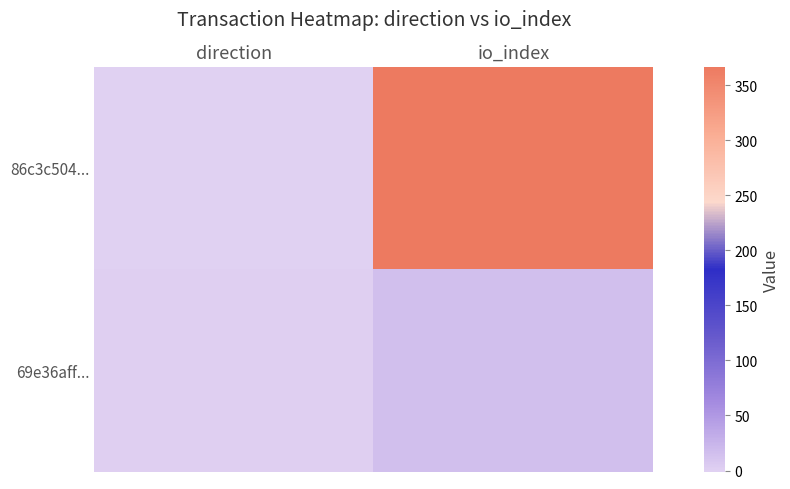

Which series has the widest spread of values?

86c3c504...